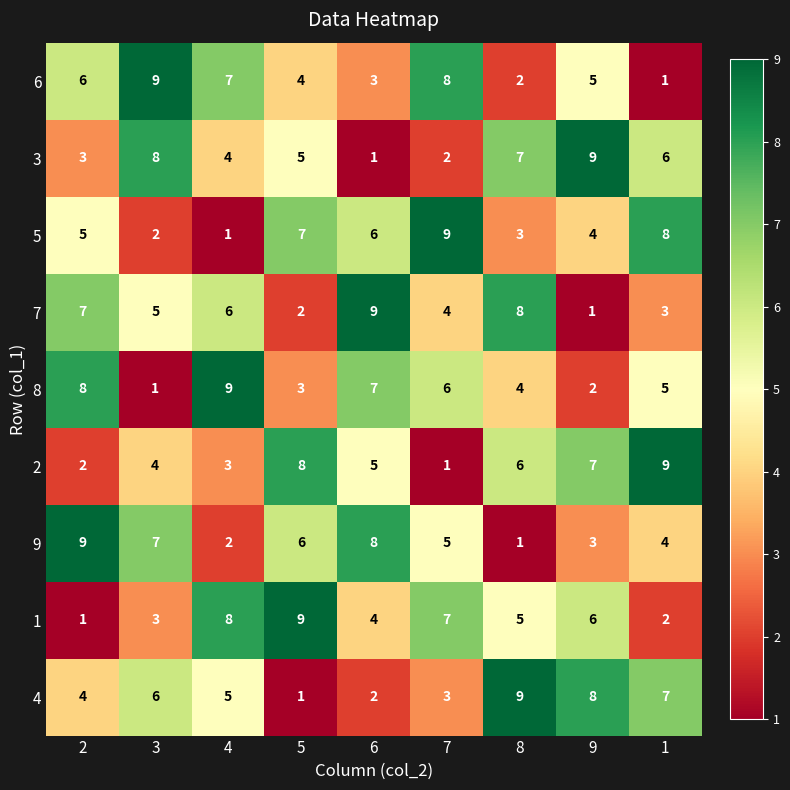

What is the highest value of the 5 series?

9